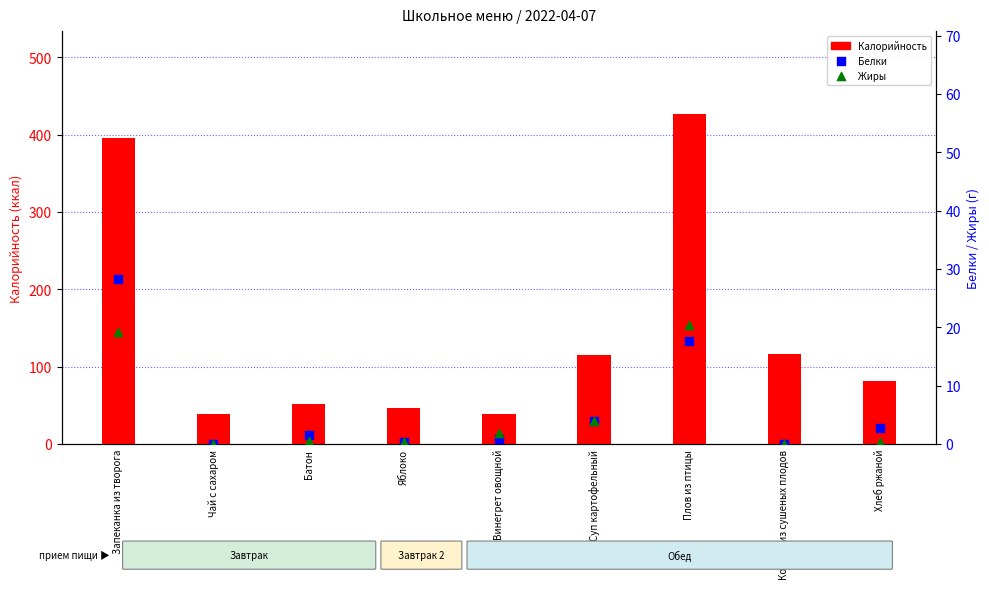

Which series contains the lowest Y value?

Белки